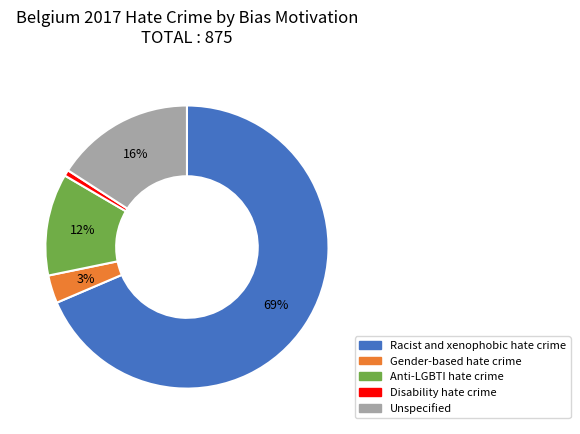

Which category has the biggest portion of the pie?

Racist and xenophobic hate crime